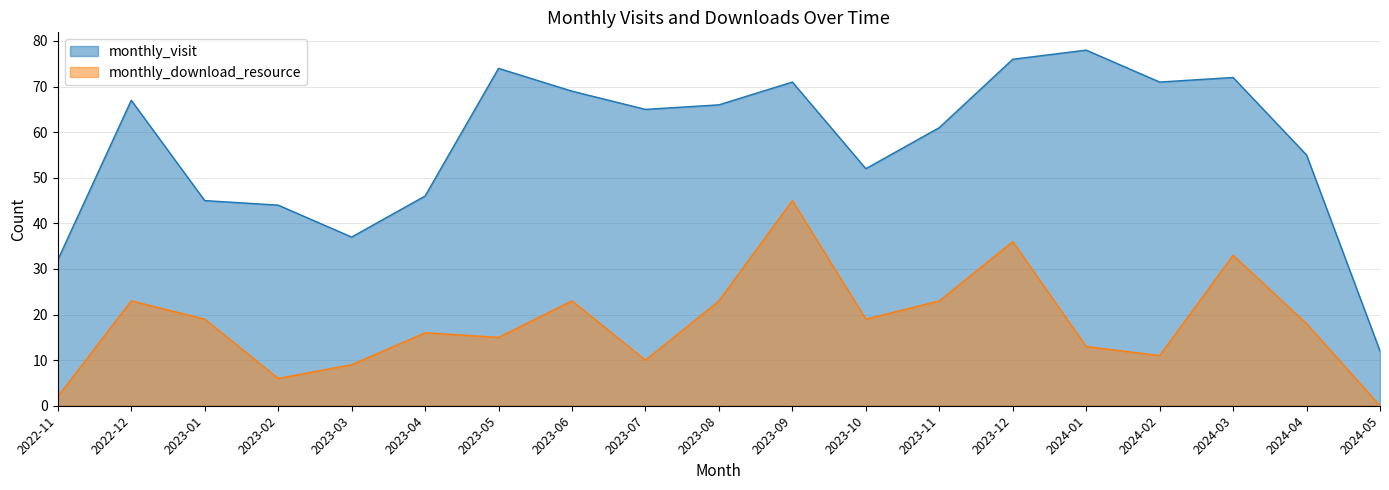

What are all the series names shown in the legend?

monthly_visit, monthly_download_resource